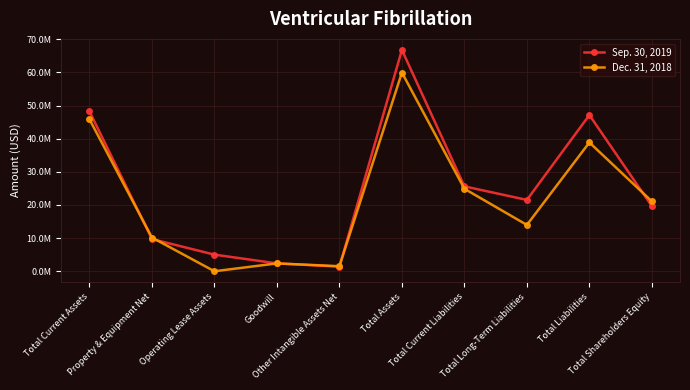

What is the difference between the Sep. 30, 2019 values at Operating Lease Assets and Property & Equipment Net?

4692000